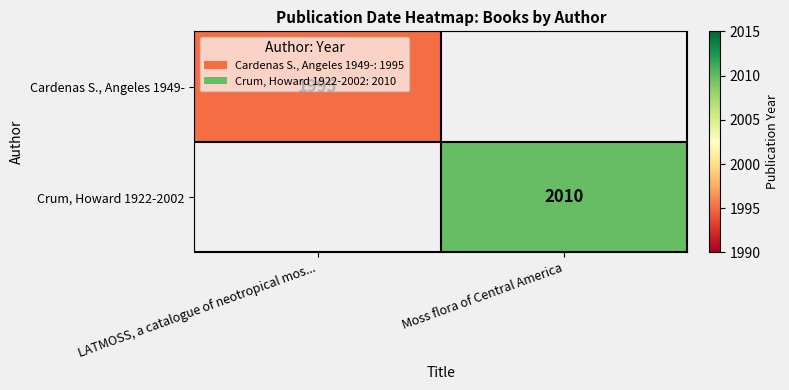

Is the value of Crum, Howard 1922-2002 at Moss flora of Central America greater than the value of Cardenas S., Angeles 1949- at LATMOSS, a catalogue of neotropical mos...?

Yes